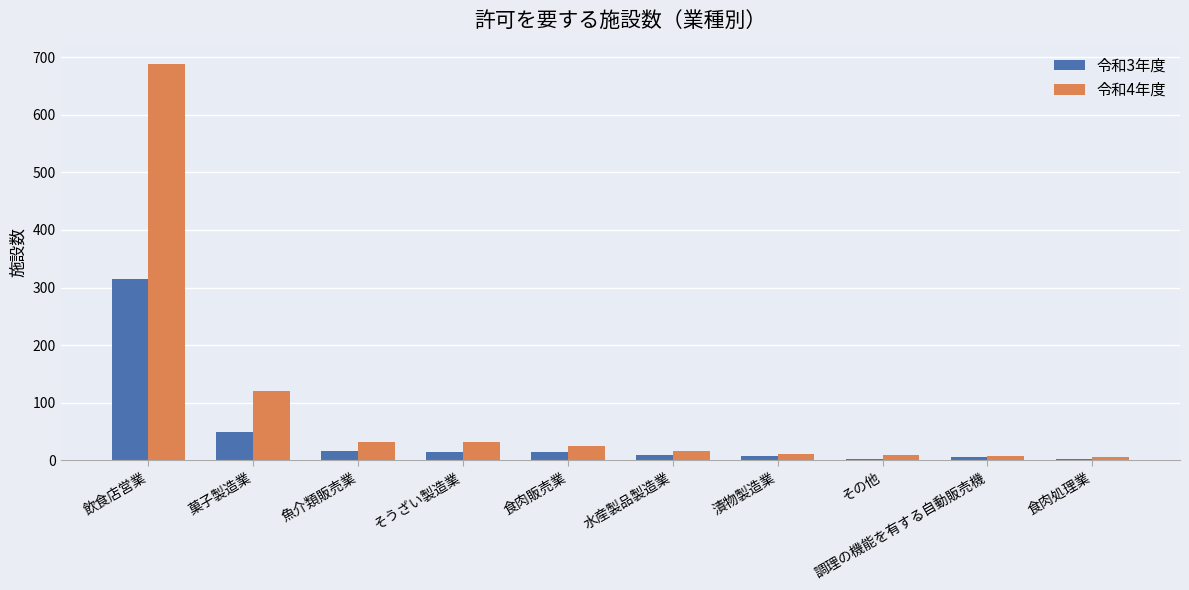

Are the bars horizontal?

No